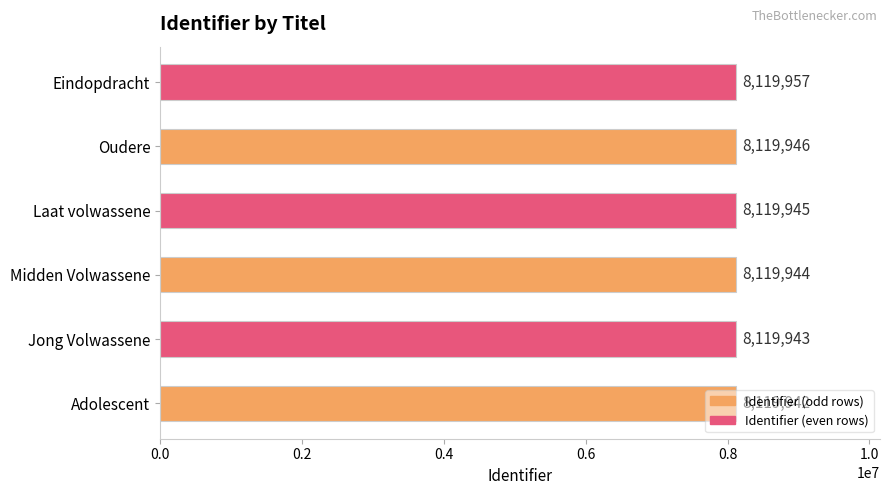

Which category has the highest value across all series?

Eindopdracht